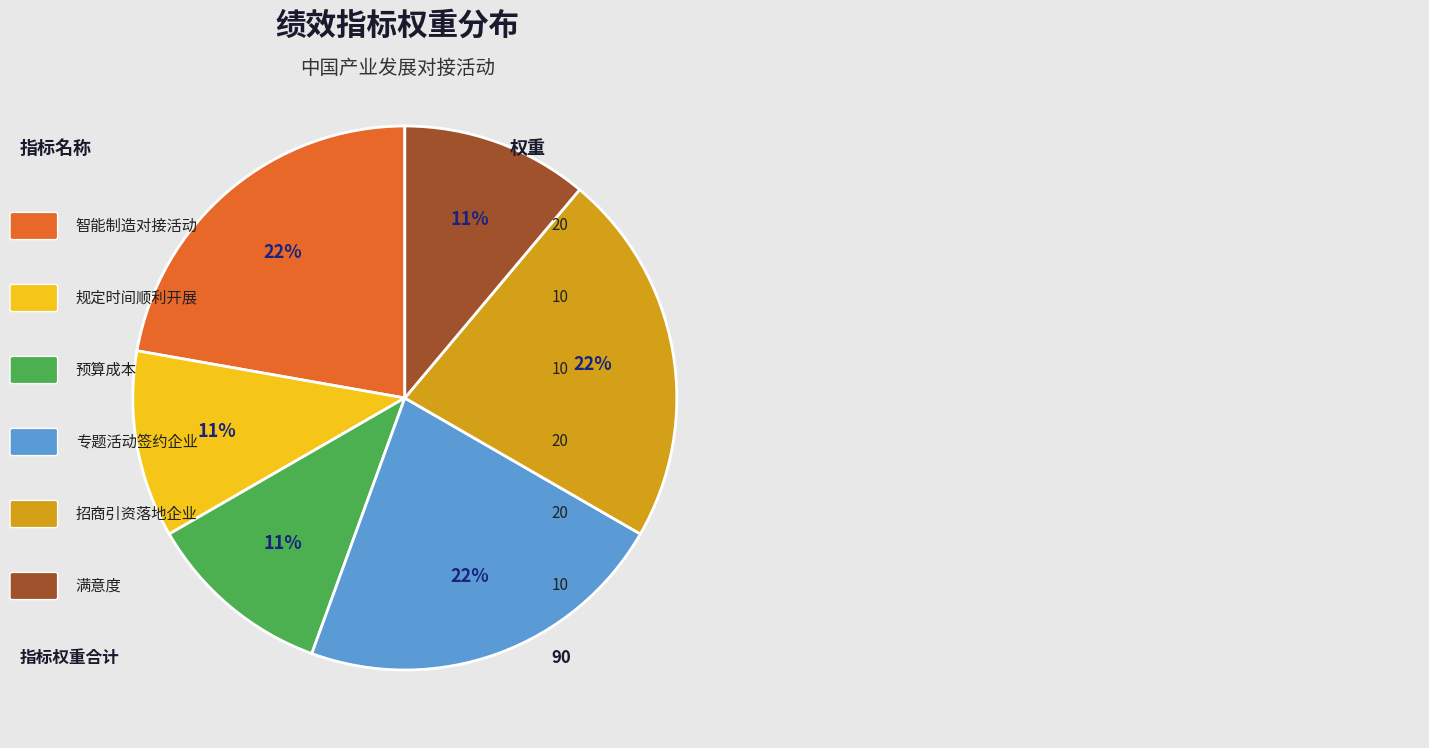

Is there a majority slice in this chart?

No